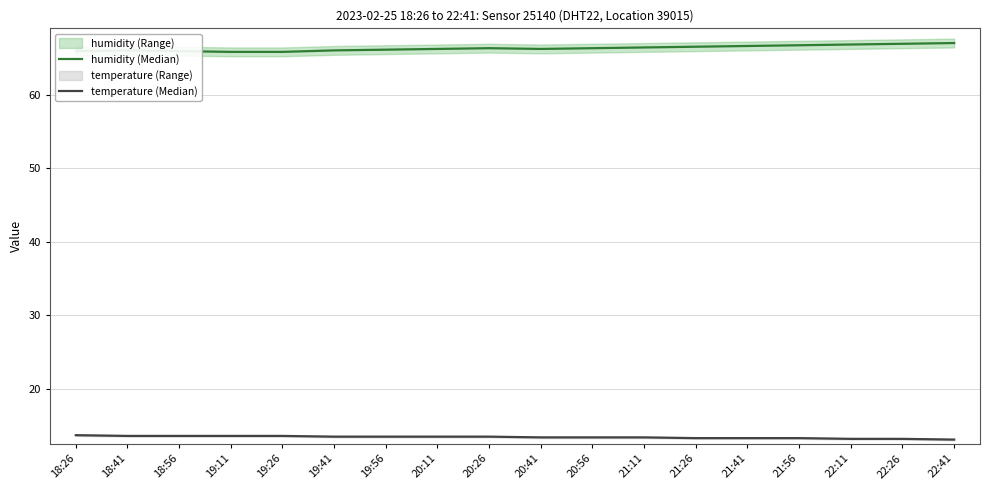

Is it true that humidity (Median) equals 97.2 at 21:11?

False